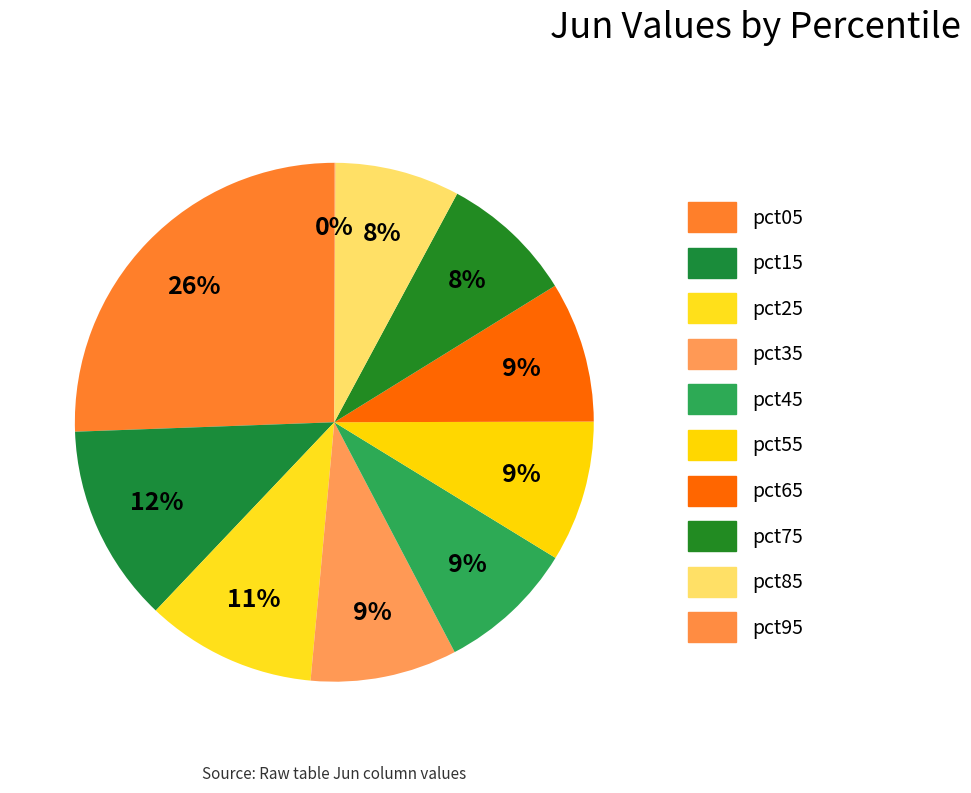

Combined, do pct75 and pct15 account for over 50%?

No